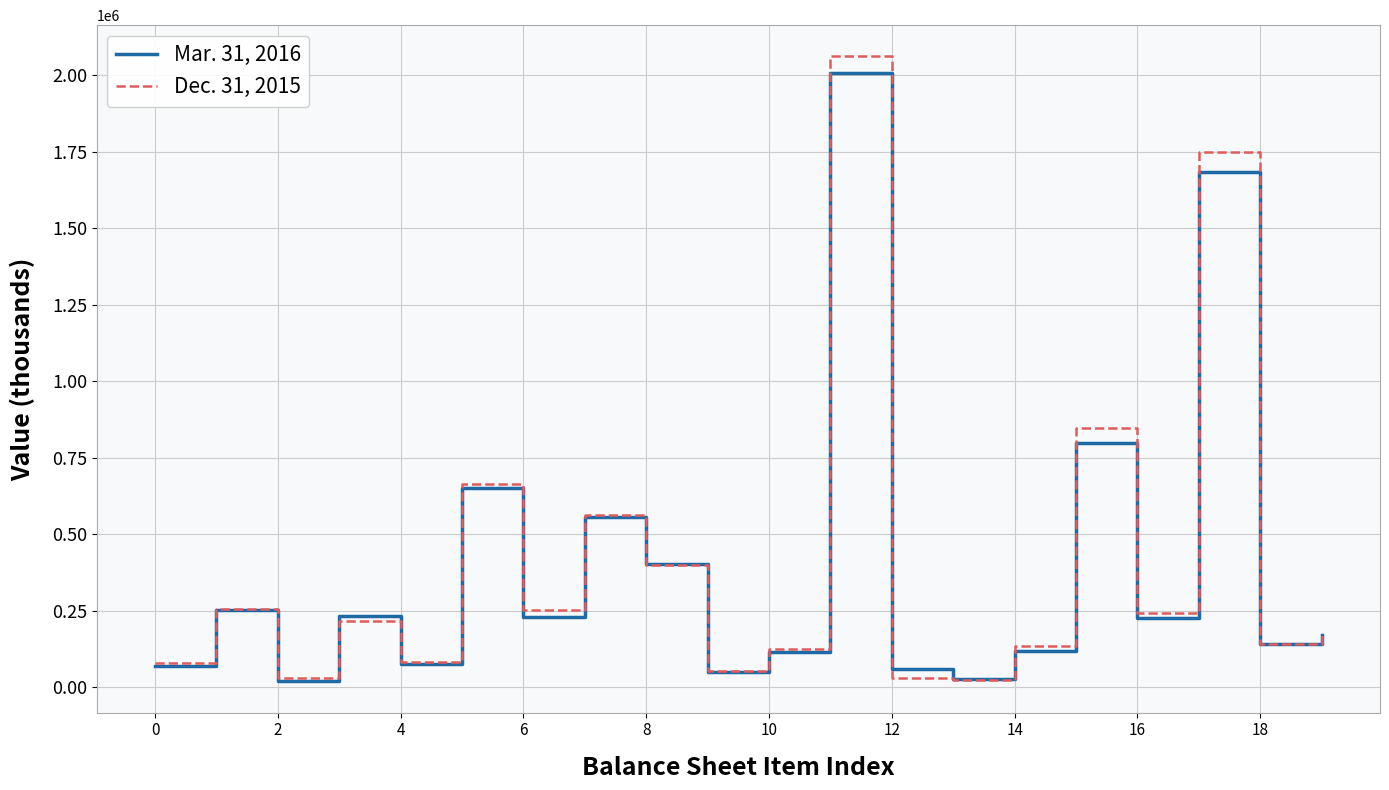

What is the greatest value displayed?

2061197